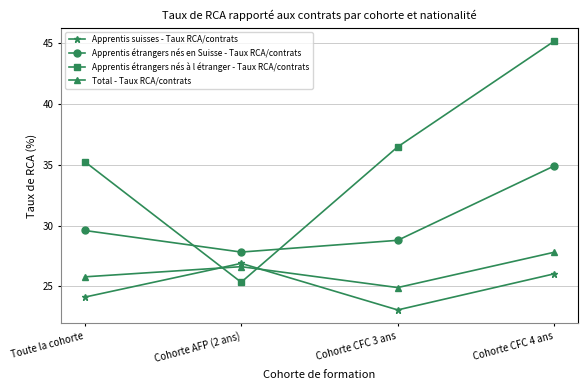

The value of Apprentis étrangers nés à l étranger - Taux RCA/contrats at Toute la cohorte is 35.3. True or false?

True